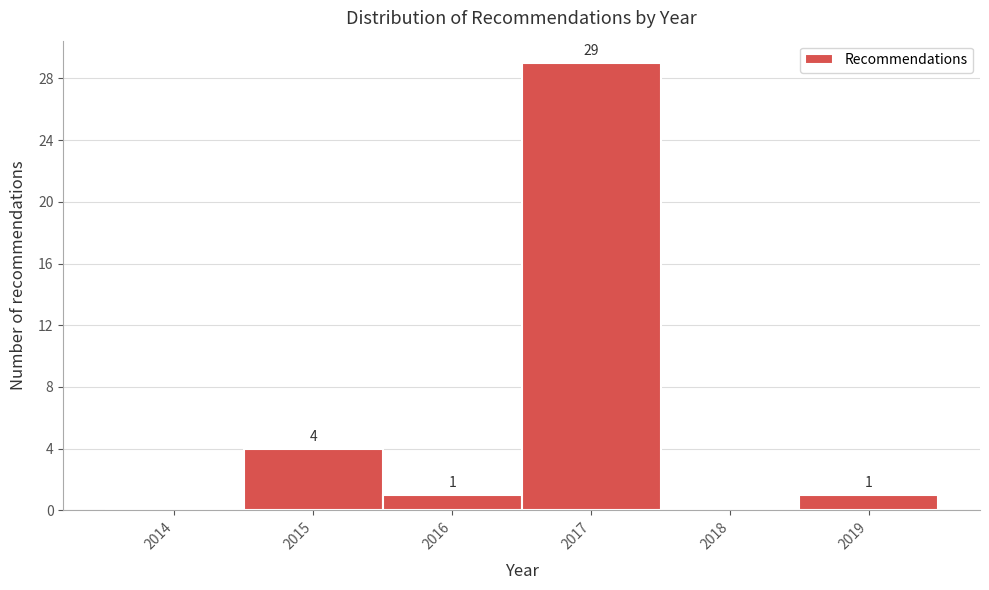

Reading right to left, transcribe all the data shown in this chart.

2019=1	2018=0	2017=29	2016=1	2015=4	2014=0